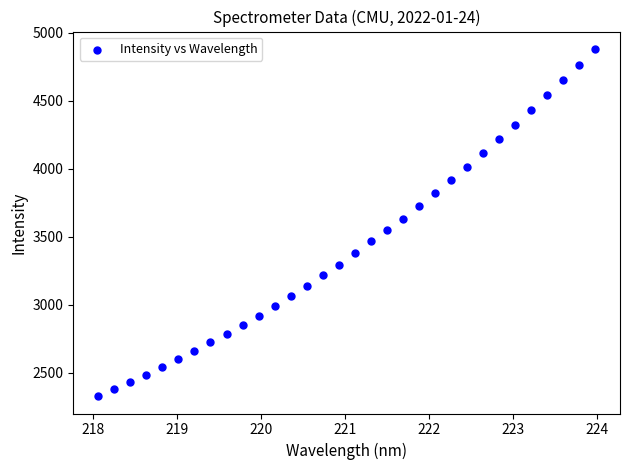

What is the range of Y values (max minus min)?

2554.6